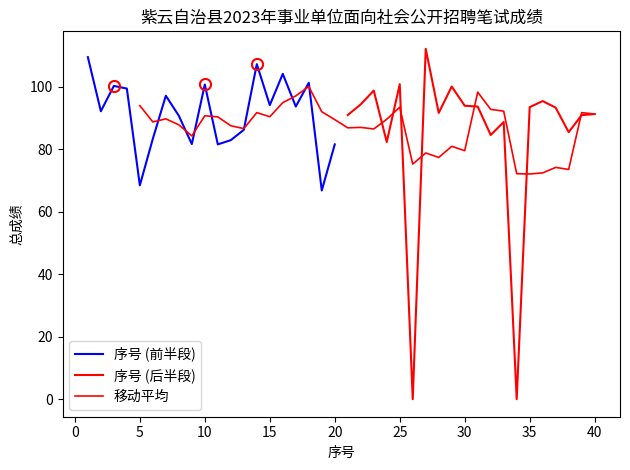

Is it true that 总成绩 equals 107.2 at 14?

True